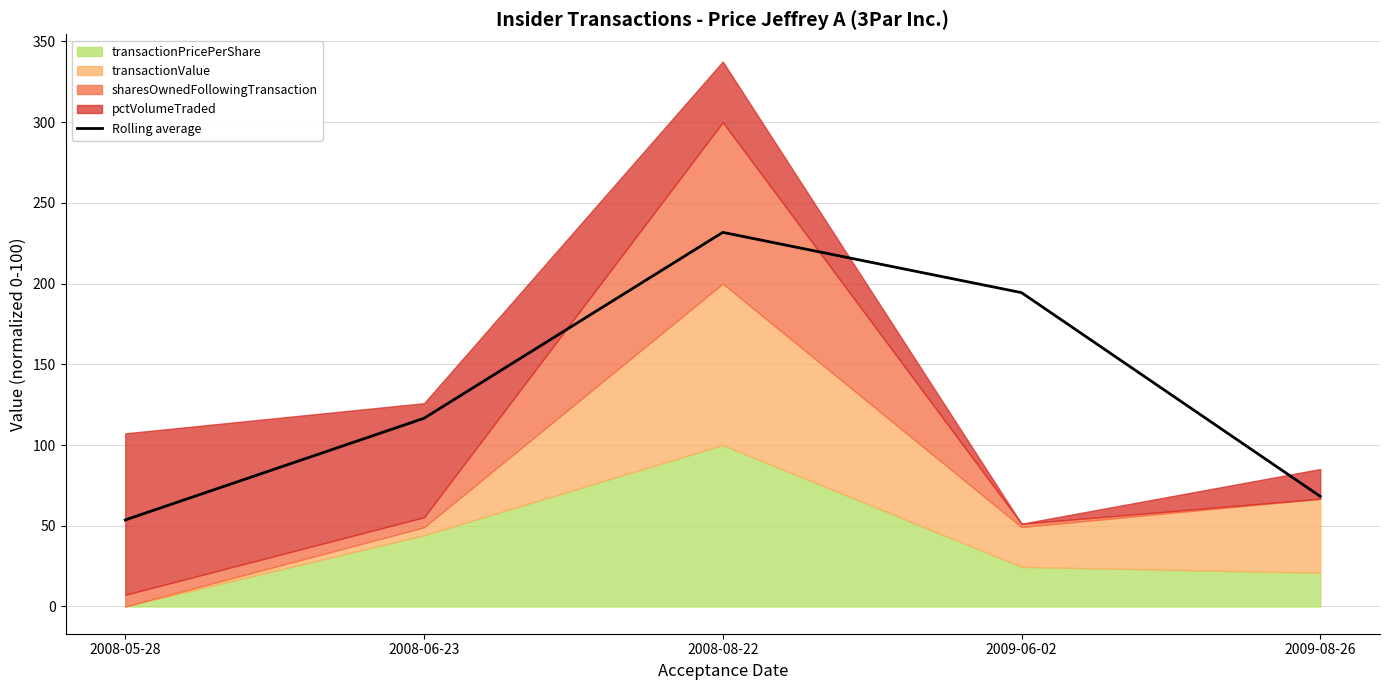

What is the sum of the values at 2008-06-23 and 2009-06-02?

311.0